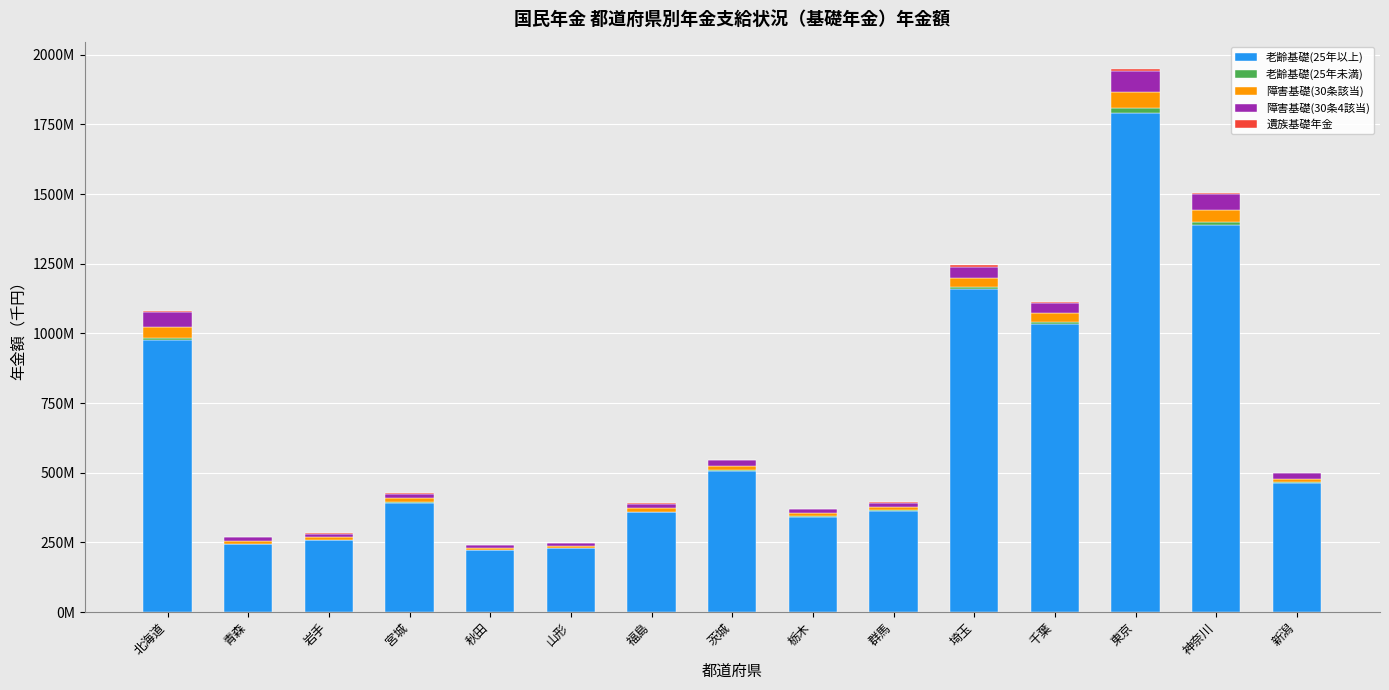

At which label does 障害基礎(30条該当) first exceed 13145573?

北海道